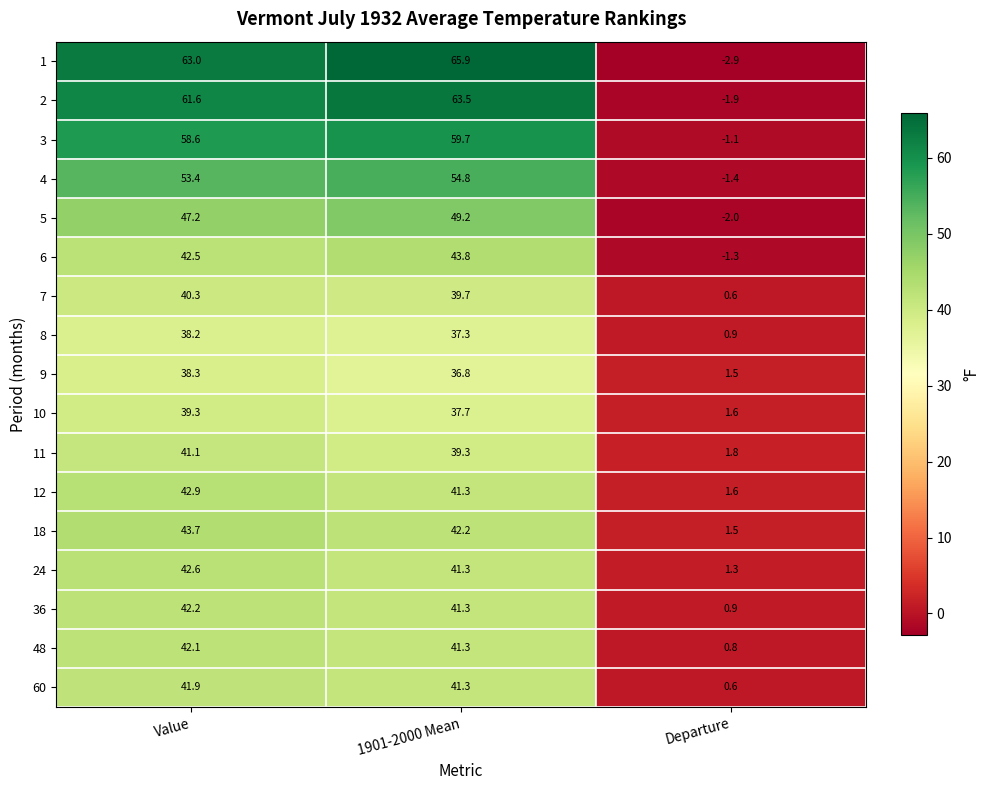

What is the sum of all 1 values?

126.0